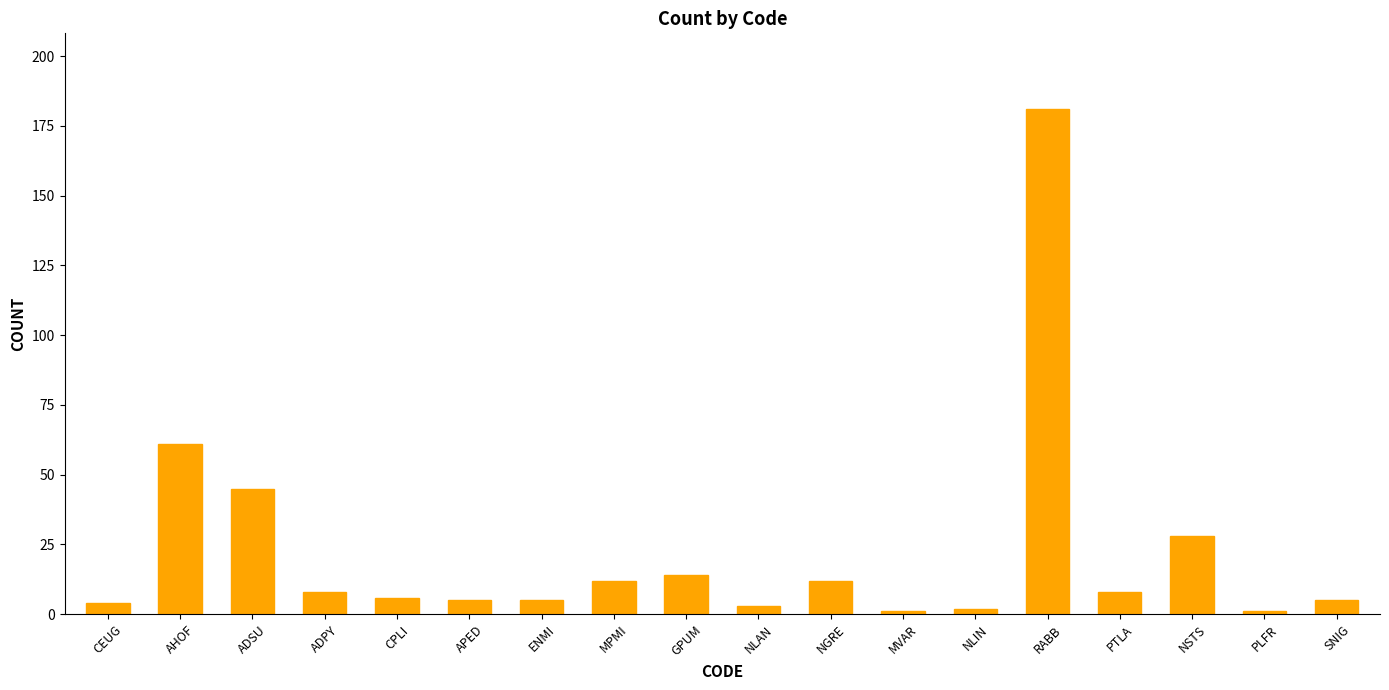

What position from the right is ADPY?

15